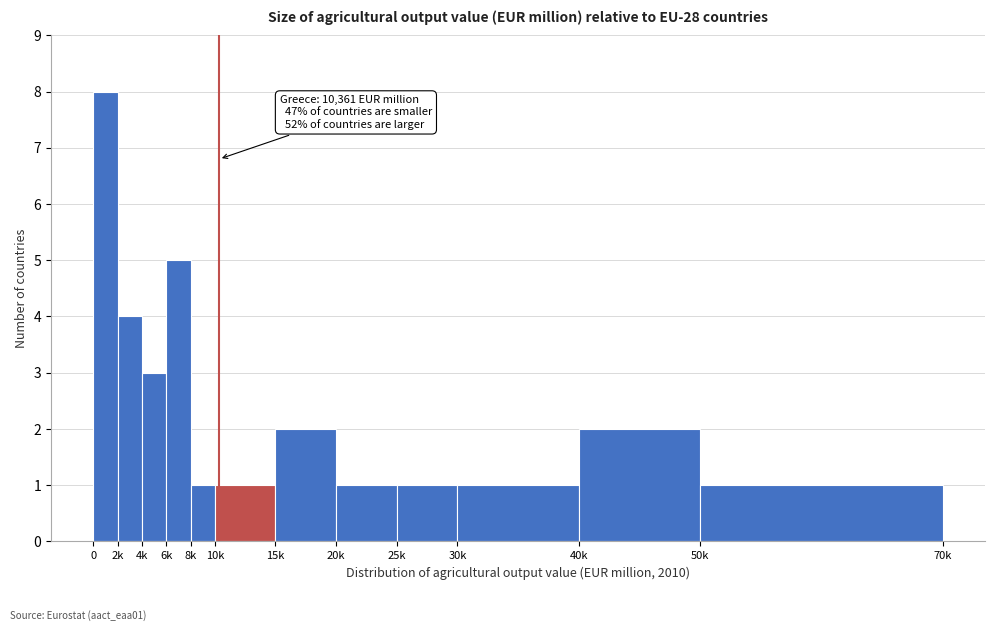

Reading right to left, extract all data points from this chart.

1	2	1	1	1	2	1	1	5	3	4	8